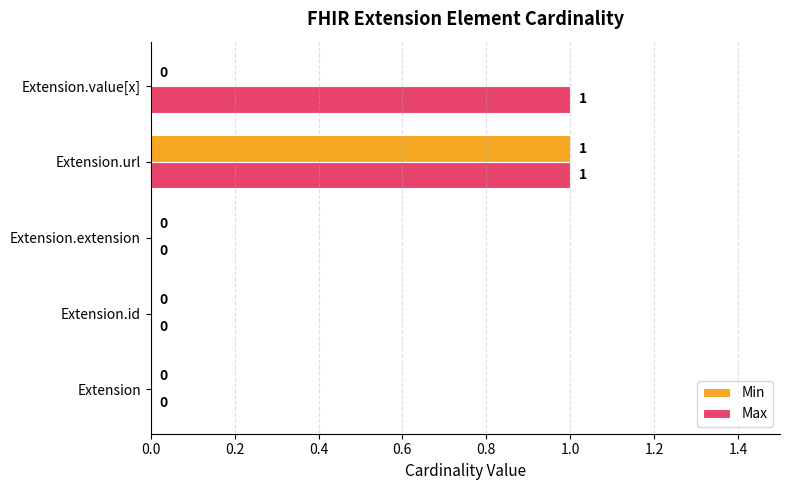

At which category is the sum across all series the highest?

Extension.url